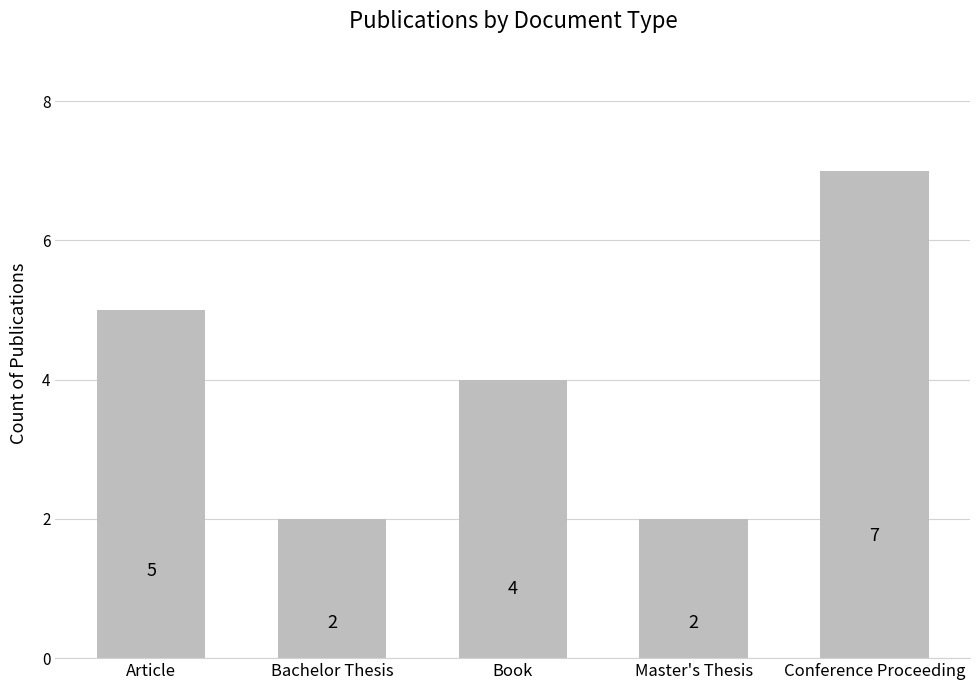

How many values are between 2 and 5?

4